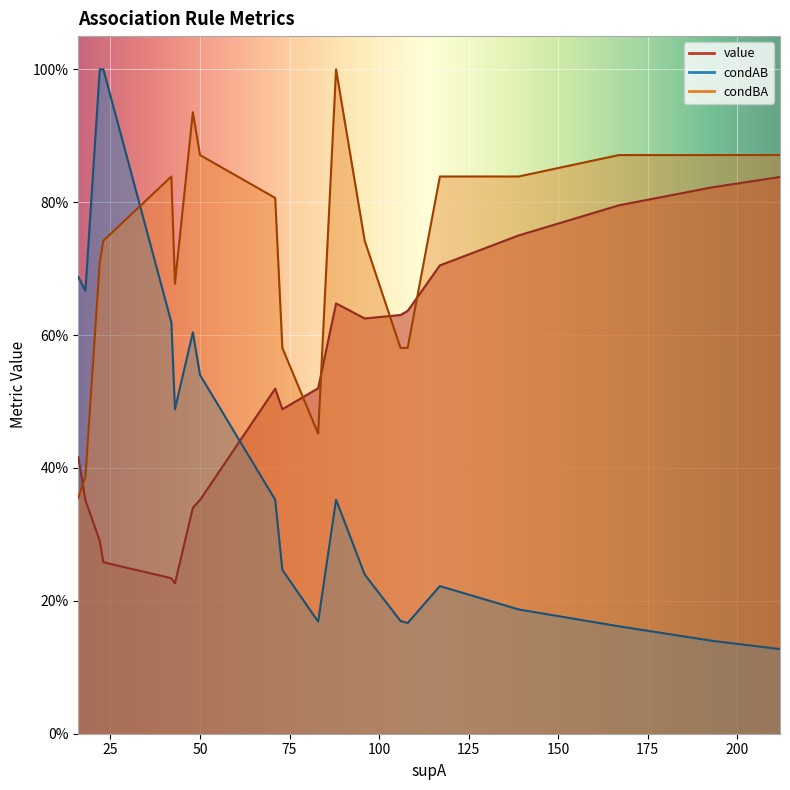

At which category does the chart reach its peak across all series?

22